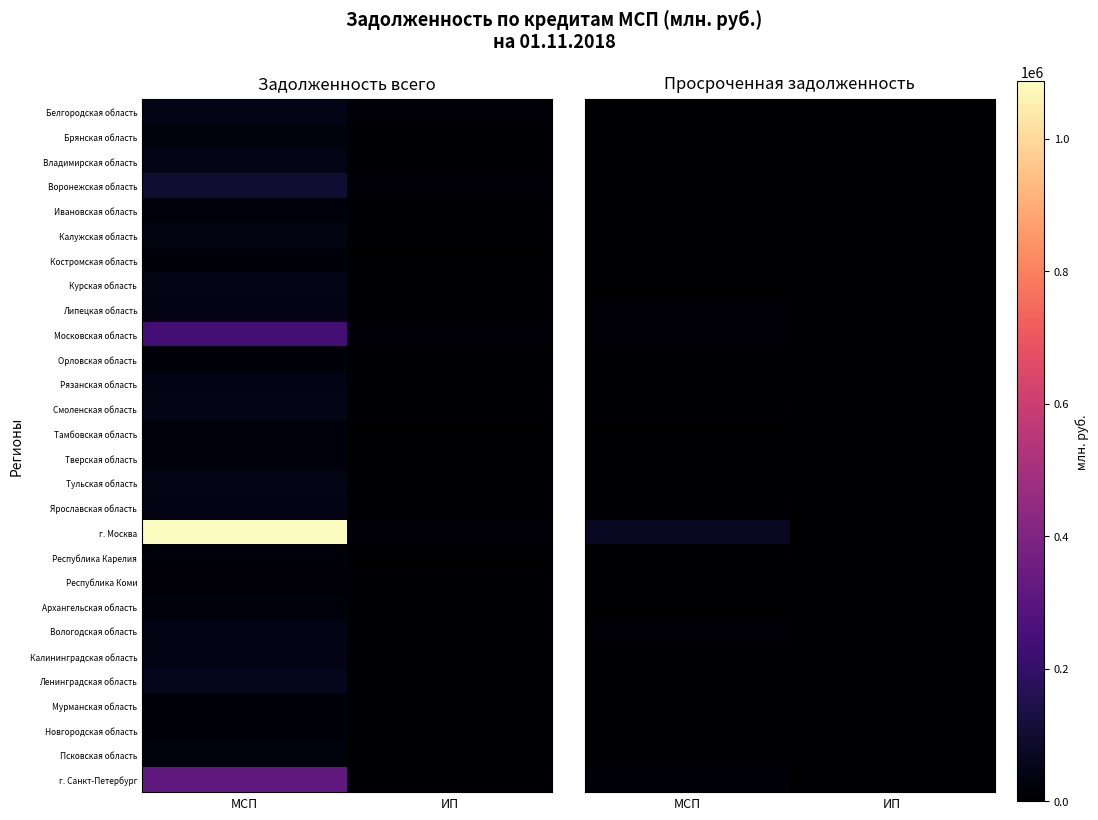

What is the difference between the highest and lowest values at МСП?

69140